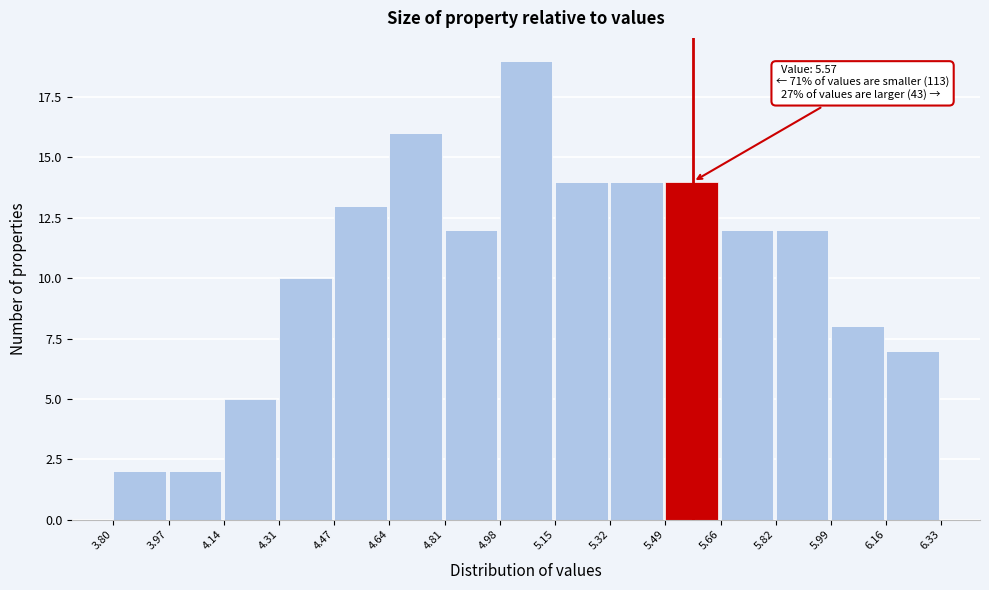

Over which range of the x-axis is the bar tallest?

4.98 to 5.15